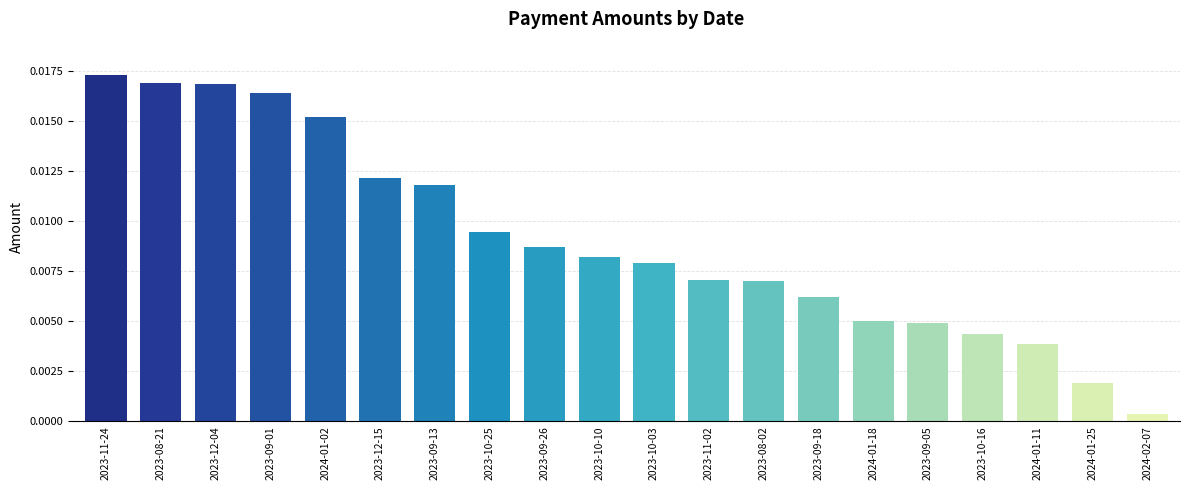

At which label is the value closest to 0?

2024-02-07